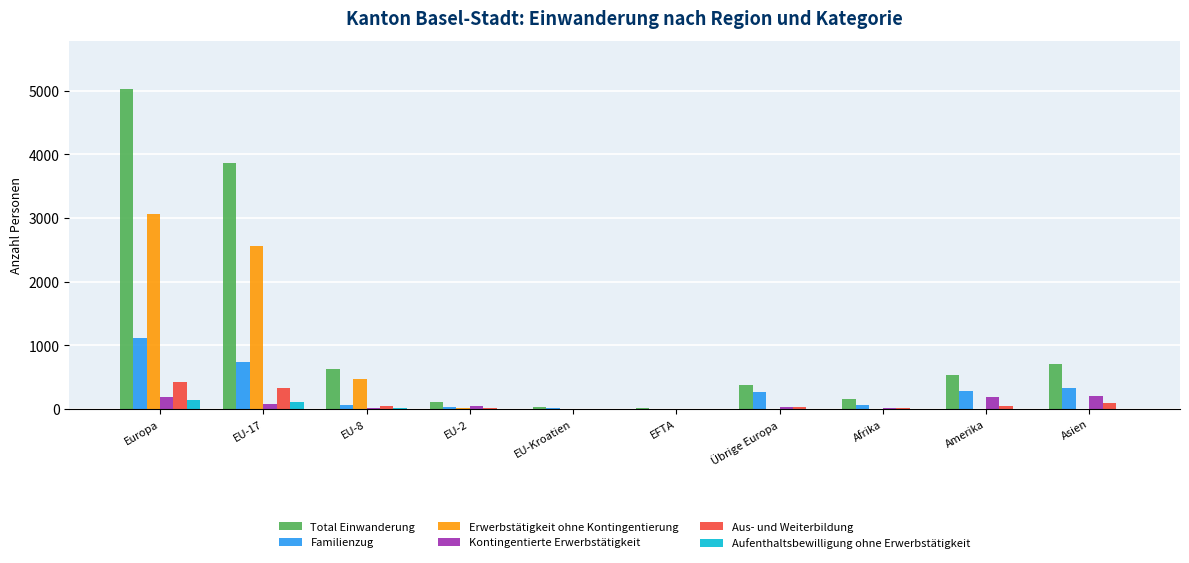

What is the sum of all Familienzug values?

2909